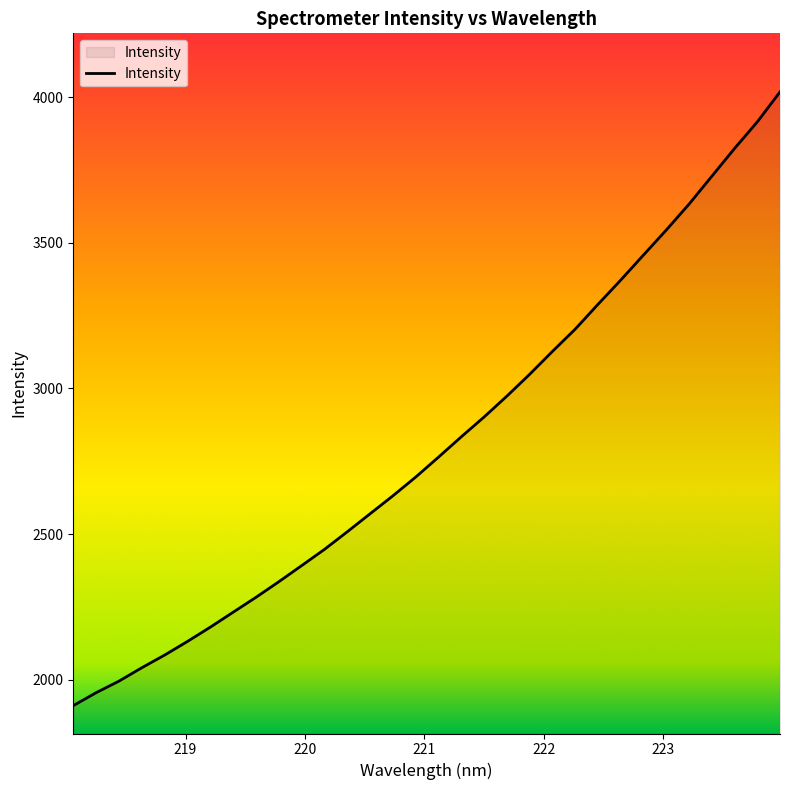

What is the greatest value displayed?

4017.6